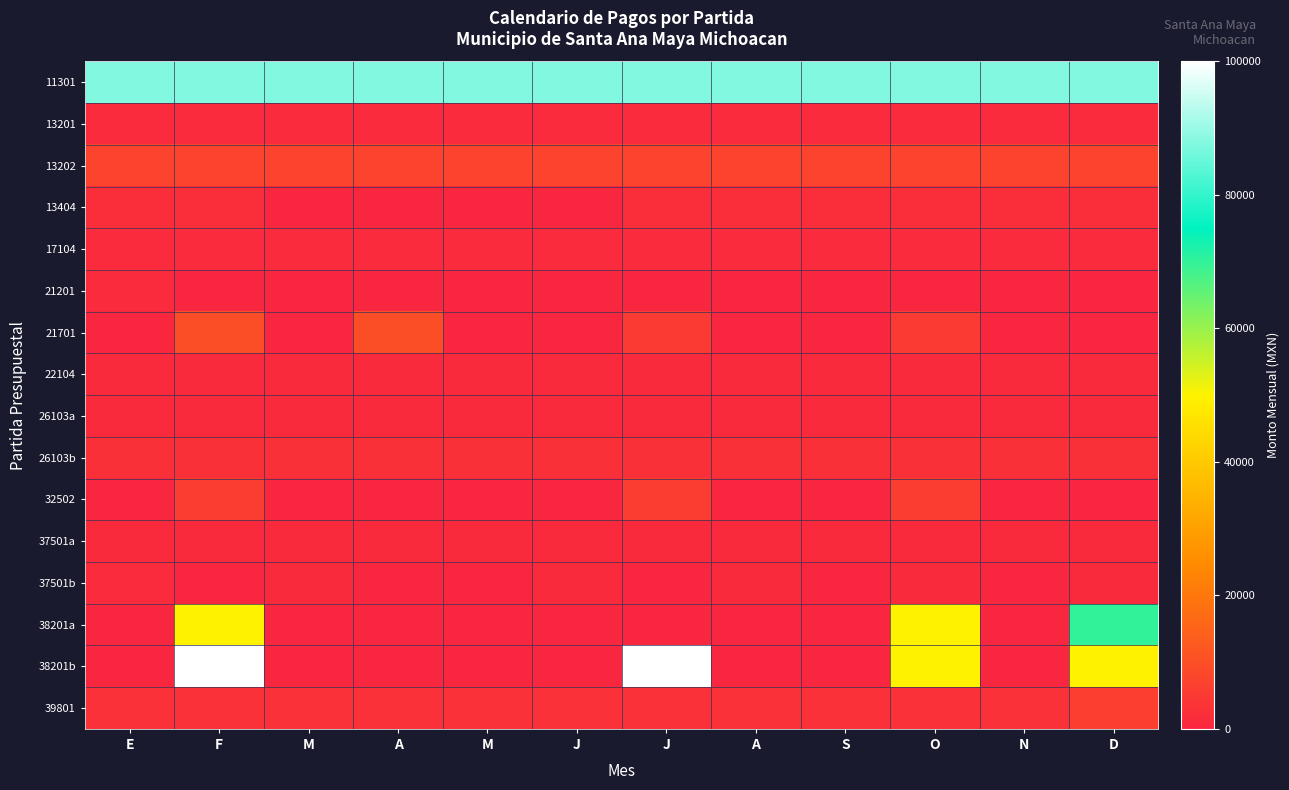

List the series in order of their peak value, highest first.

38201b, 11301, 38201a, 21701, 13202, 39801, 32502, 26103b, 13404, 17104, 37501b, 21201, 13201, 22104, 26103a, 37501a